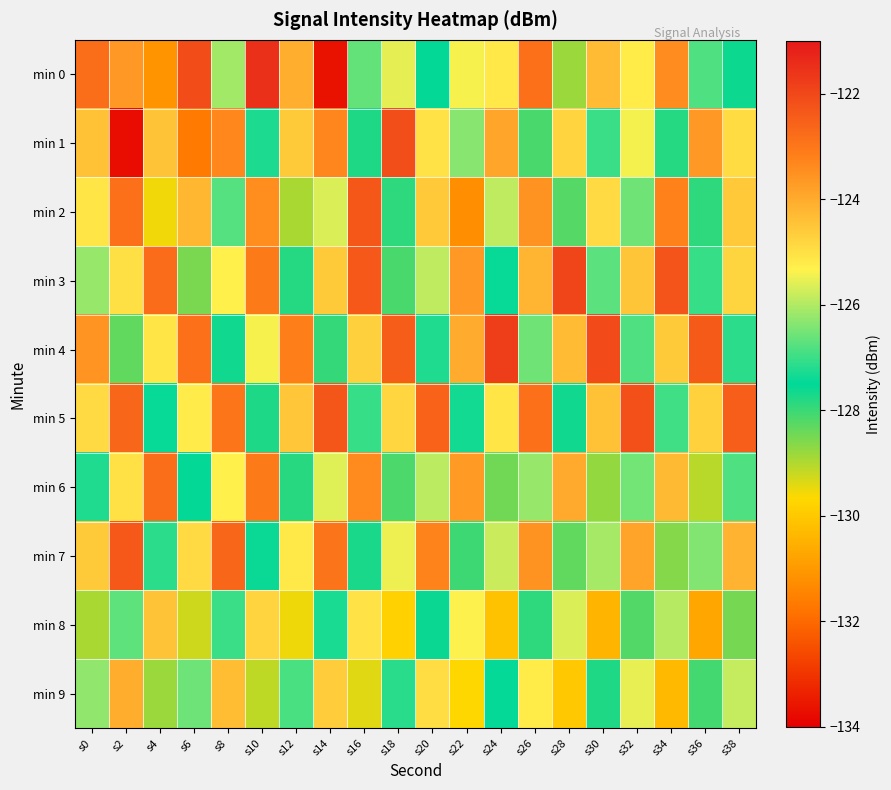

At which category is the sum across all series the highest?

s26